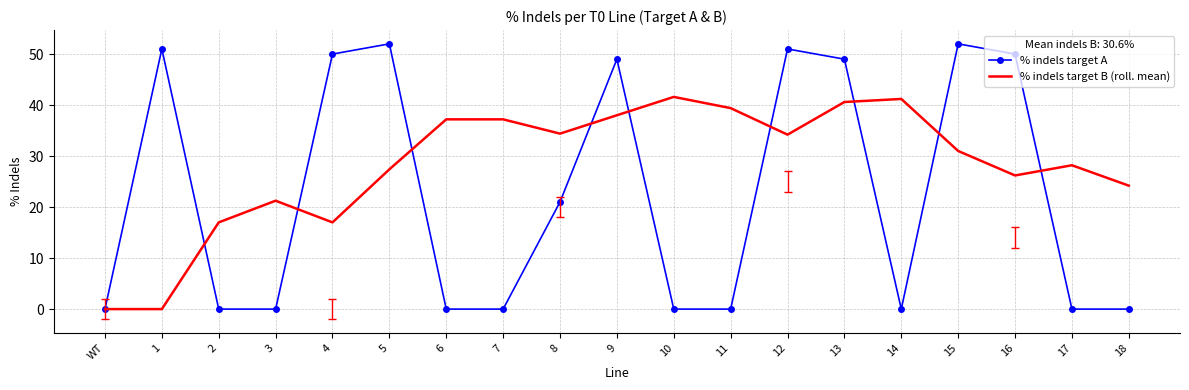

List the series in order of their peak value, highest first.

% indels target A, % indels target B (roll. mean)